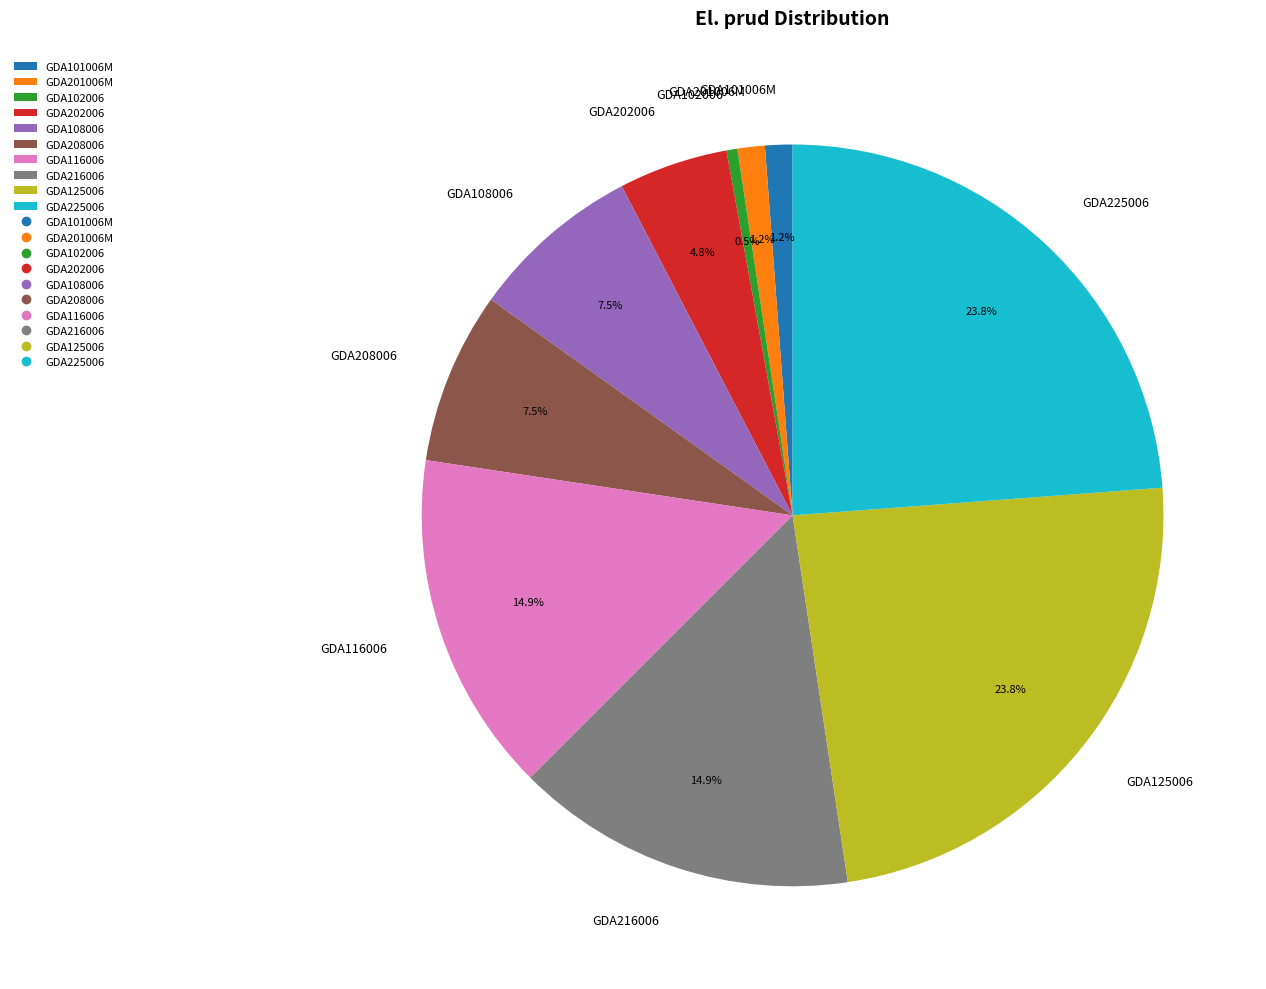

To the nearest percent, what is the average slice percentage?

10%